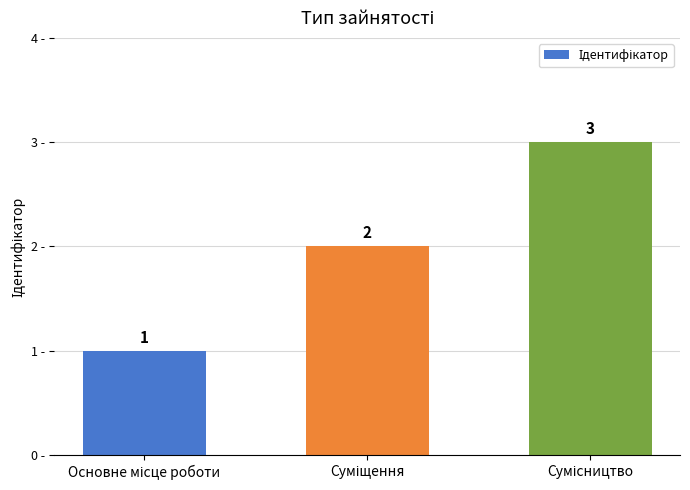

What is the sum of all values?

6